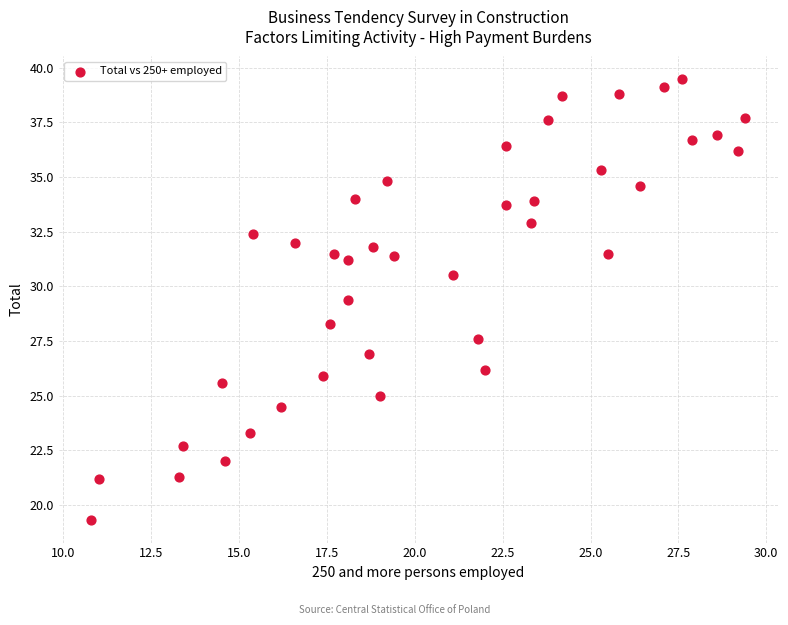

What is the range of X values (max minus min)?

18.6